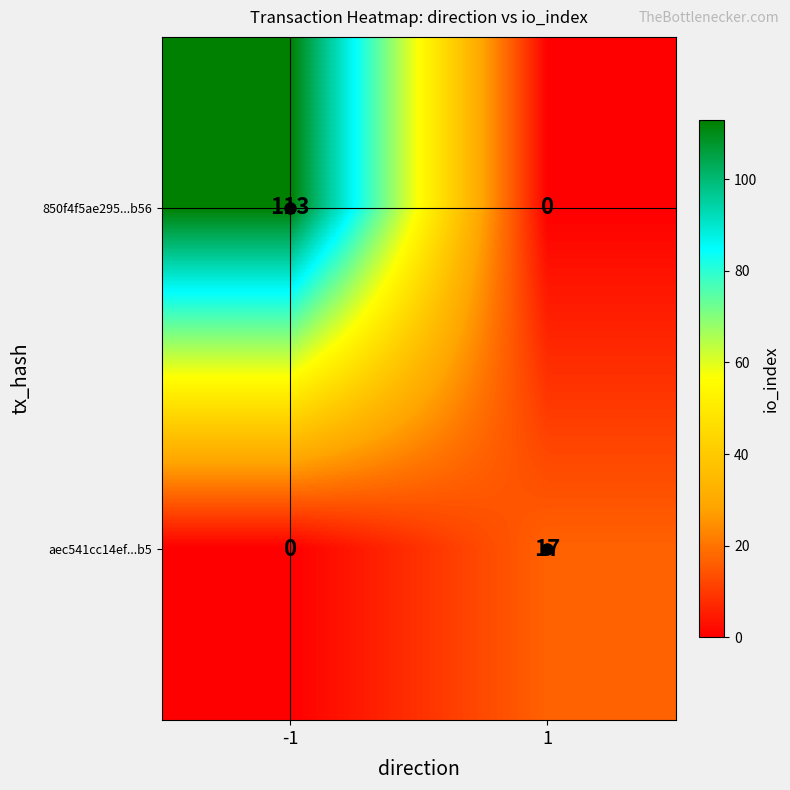

At which category is the sum across all series the highest?

-1